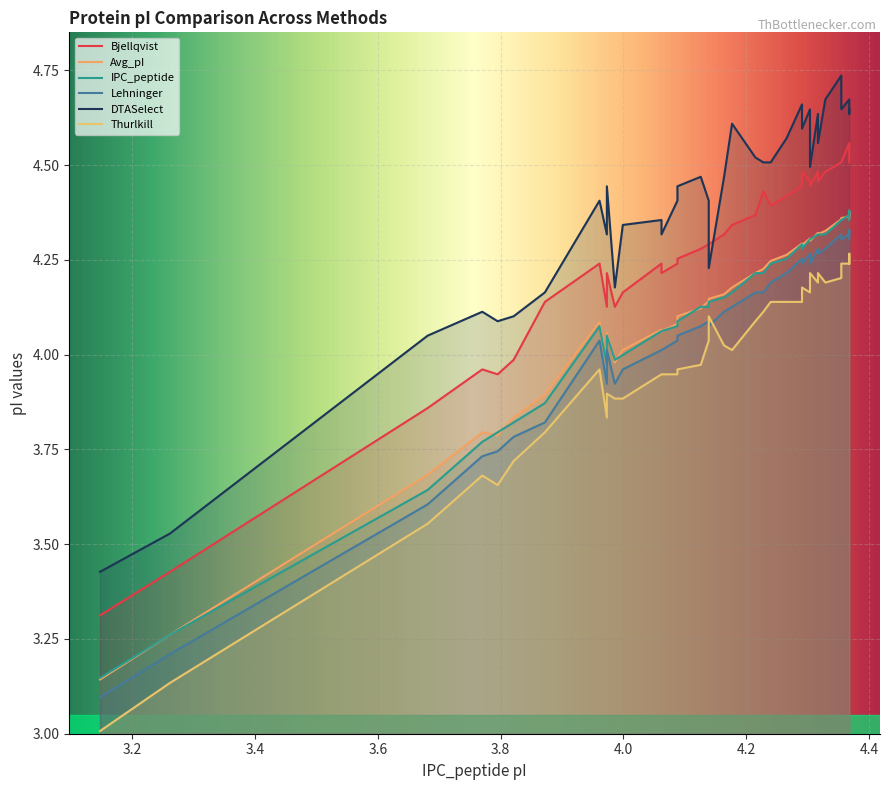

True or false: Thurlkill and Bjellqvist intersect in this chart.

False